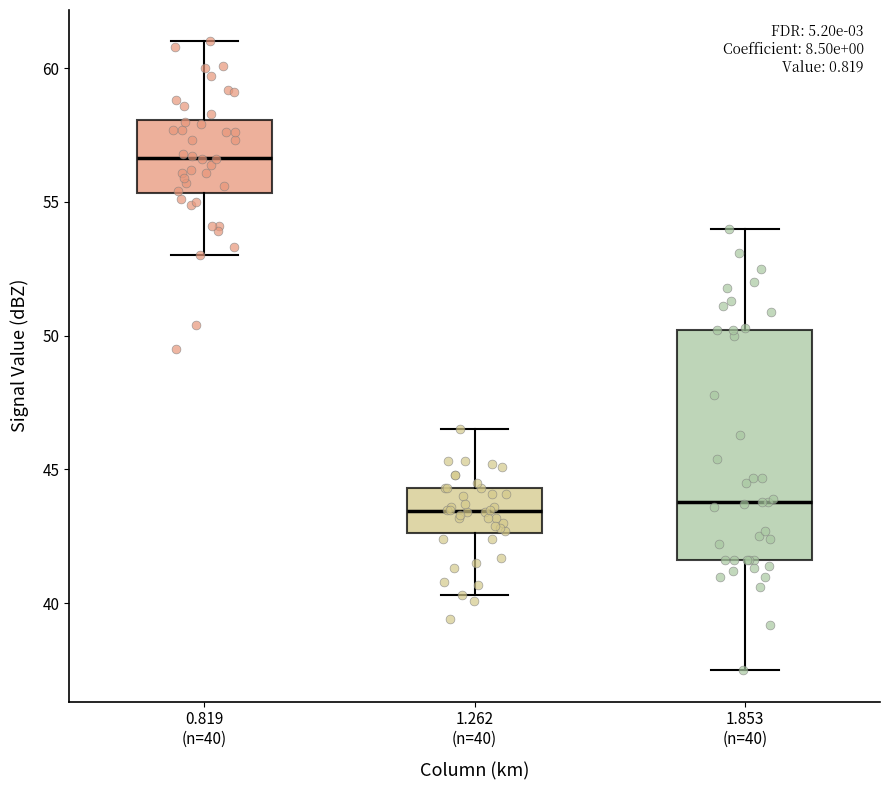

Reading left to right, read every box against the y-axis: the position of its median line, the range the box covers, and the ends of its whiskers. The values are not printed on the chart, so give them approximately, as read against the axis.

0.819 (n=40): median 56.5, box 55.5 to 58.0, whiskers 53.0 to 61.0
1.262 (n=40): median 43.5, box 42.5 to 44.5, whiskers 40.5 to 46.5
1.853 (n=40): median 44.0, box 41.5 to 50.0, whiskers 37.5 to 54.0